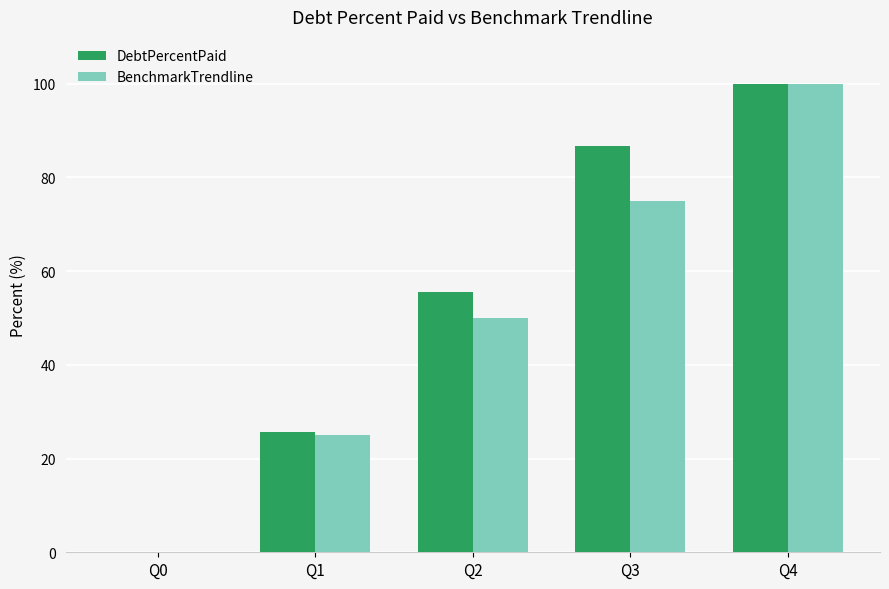

The value of DebtPercentPaid at Q4 is 167.7. True or false?

False